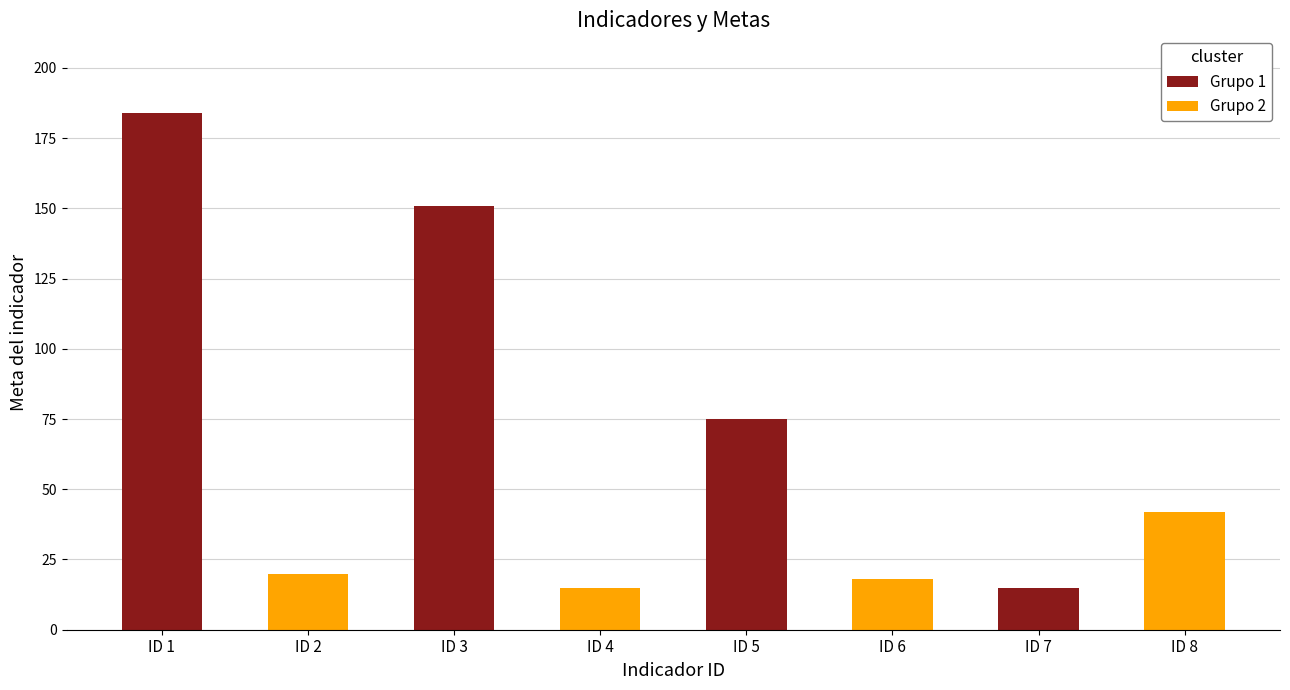

What is the change in value from ID 3 to ID 4?

-136